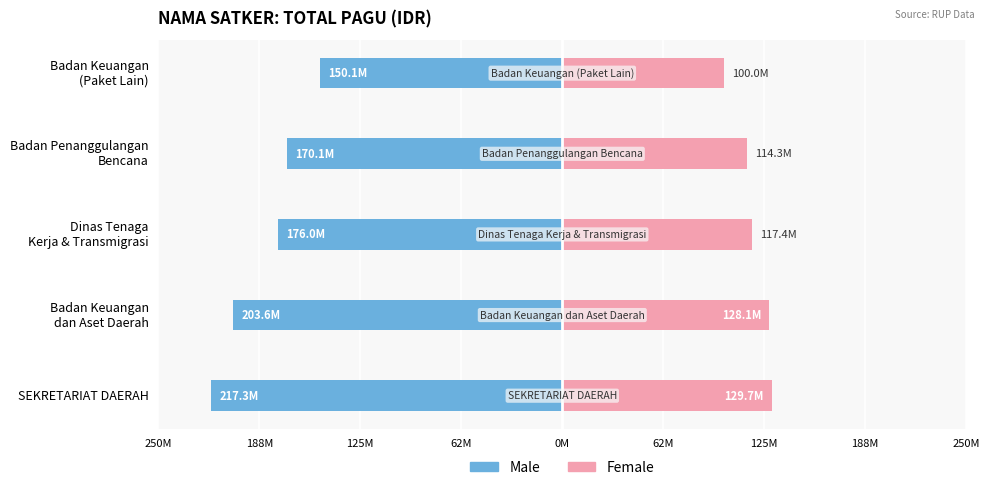

What are all the series names shown in the legend?

Male, Female